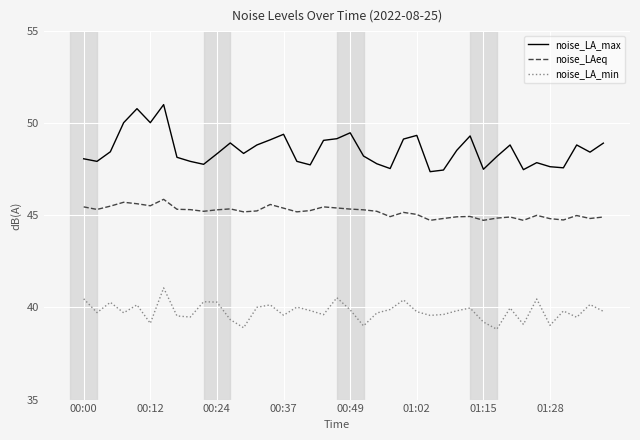

What is the average value of the noise_LA_max series?

48.6